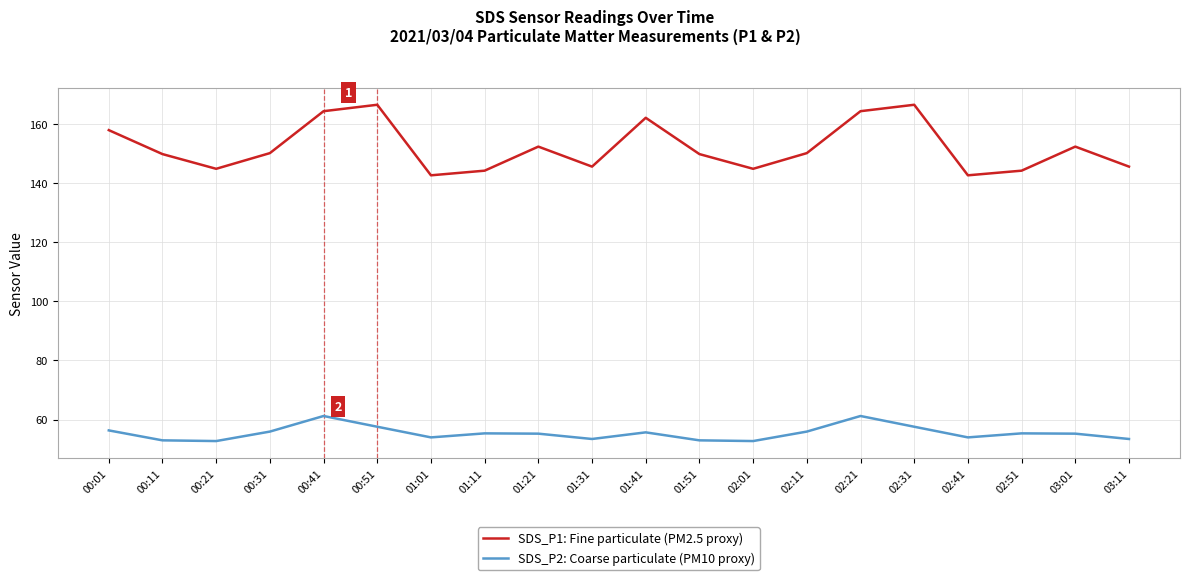

What position from the left is 00:31?

4